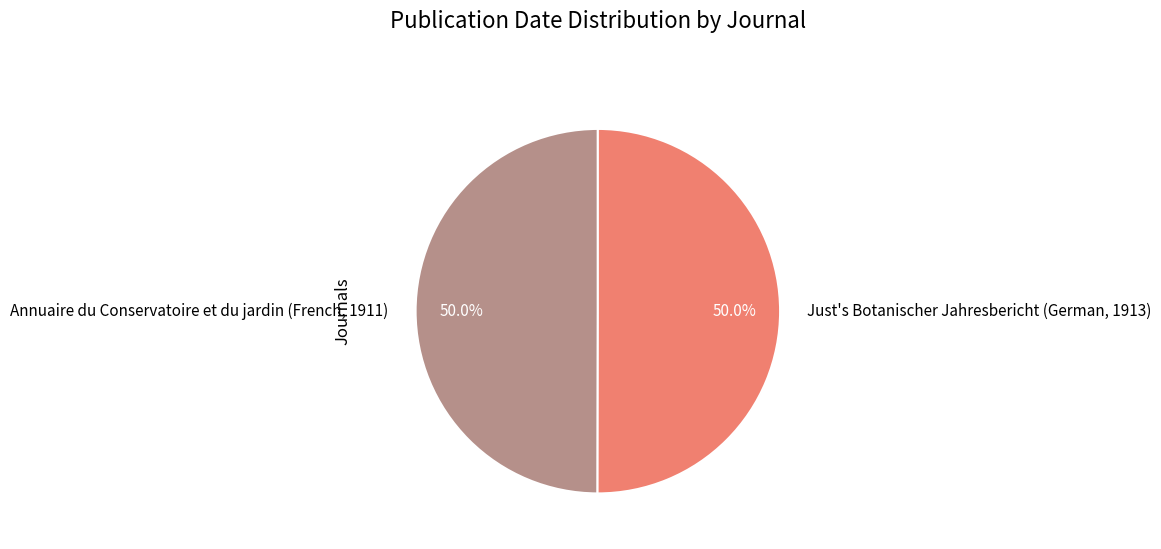

The Just's Botanischer Jahresbericht (German, 1913) slice represents 38% of the pie. True or false?

False